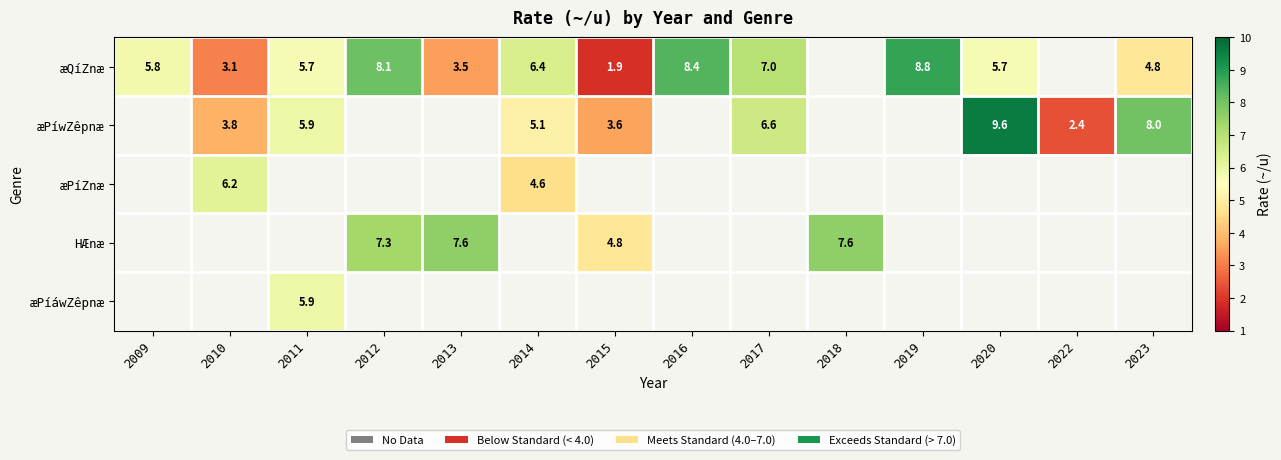

What is the total value across all series at 2010?

13.1